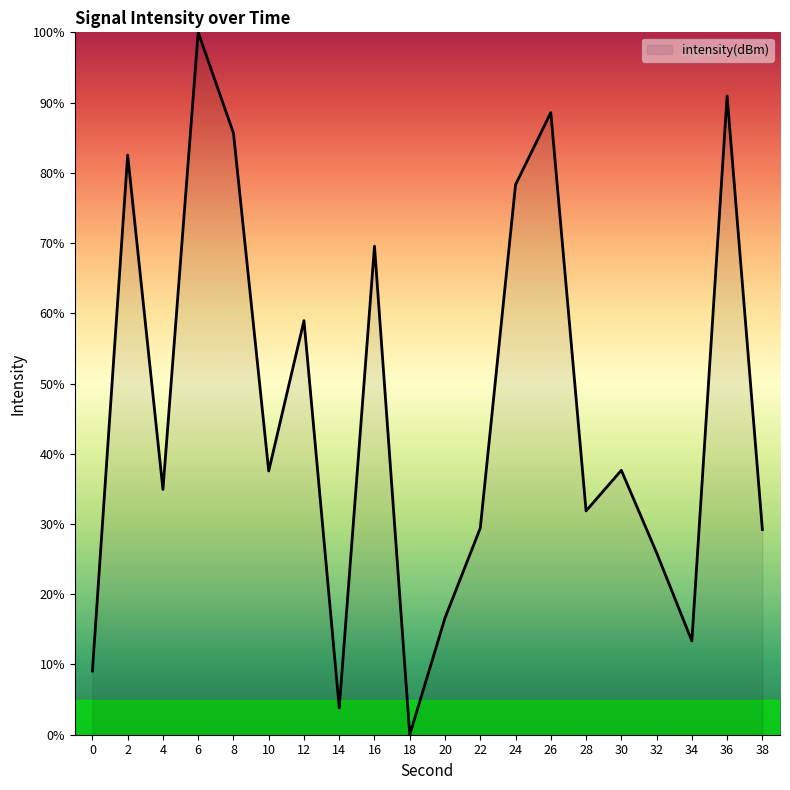

Where does the data first go above 37?

2